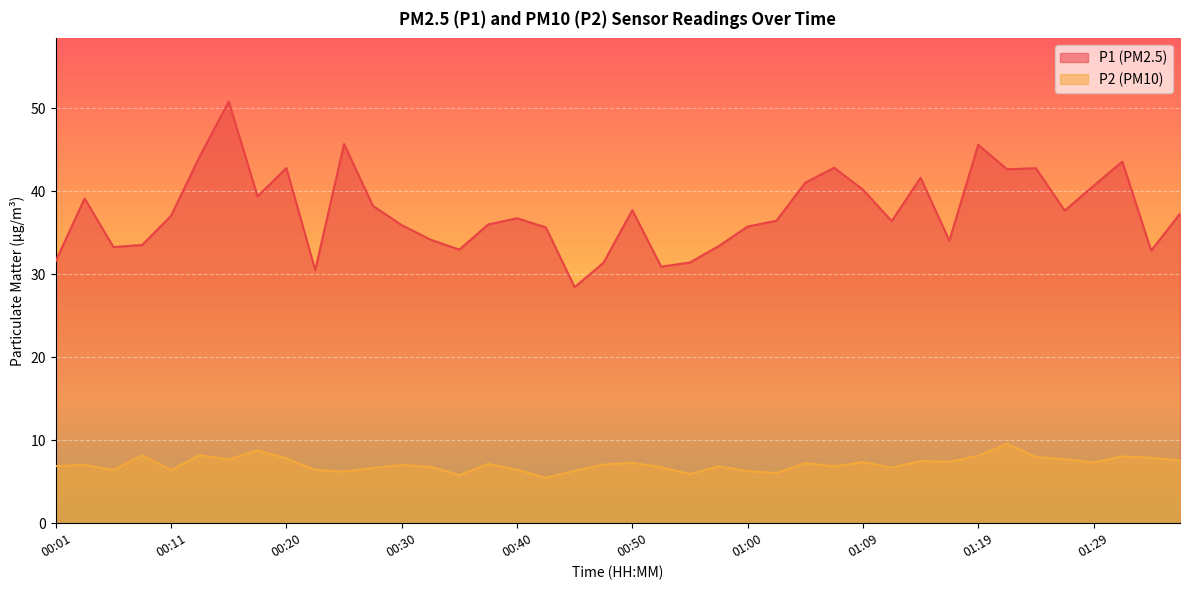

Reading left to right, extract all data points from this chart.

P1: 31.6	39.1	33.3	33.5	37.0	44.2	50.8	39.4	42.8	30.5	45.7	38.2	35.9	34.2	33.0	36.0	36.8	35.6	28.4	31.4	37.7	30.9	31.4	33.4	35.8	36.5	41.0	42.8	40.2	36.4	41.6	34.0	45.6	42.6	42.8	37.7	40.6	43.6	32.9	37.3
P2: 6.9	7.0	6.4	8.2	6.4	8.2	7.7	8.8	7.8	6.4	6.2	6.7	7.0	6.8	5.8	7.2	6.5	5.5	6.3	7.1	7.3	6.8	5.9	6.8	6.3	6.0	7.2	6.8	7.4	6.7	7.5	7.4	8.1	9.6	8.0	7.7	7.3	8.1	7.9	7.6